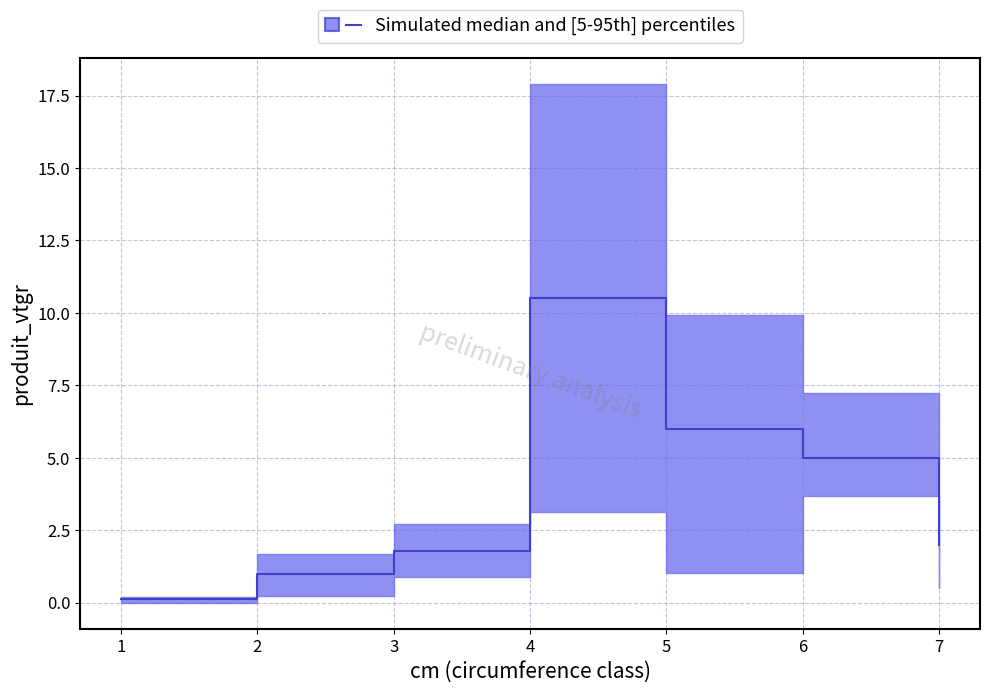

What is the difference between the upper values at 4 and 2?

16.2